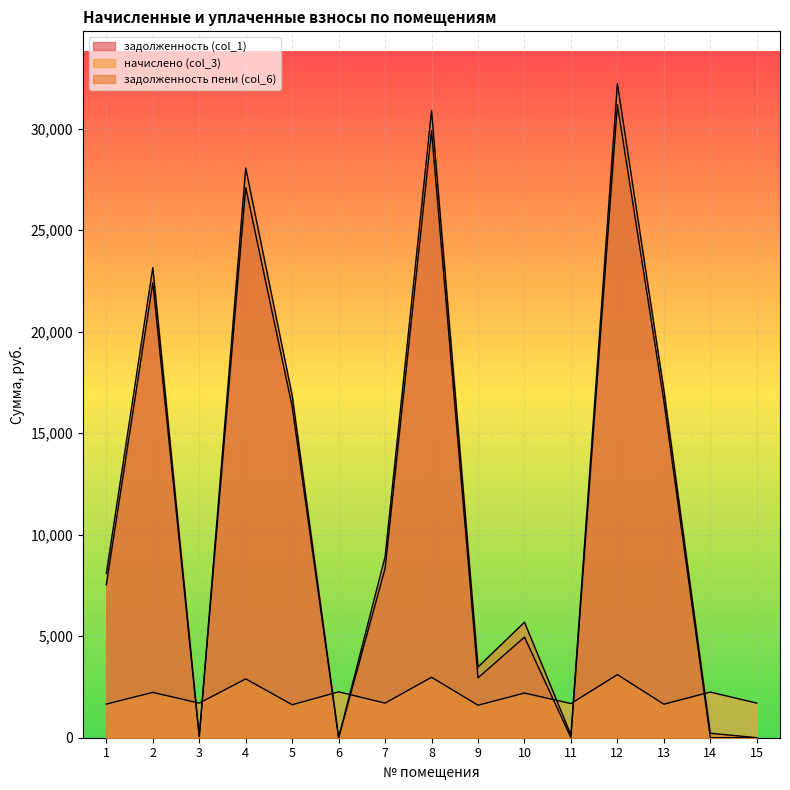

Which has a higher value, 15 or 14?

15